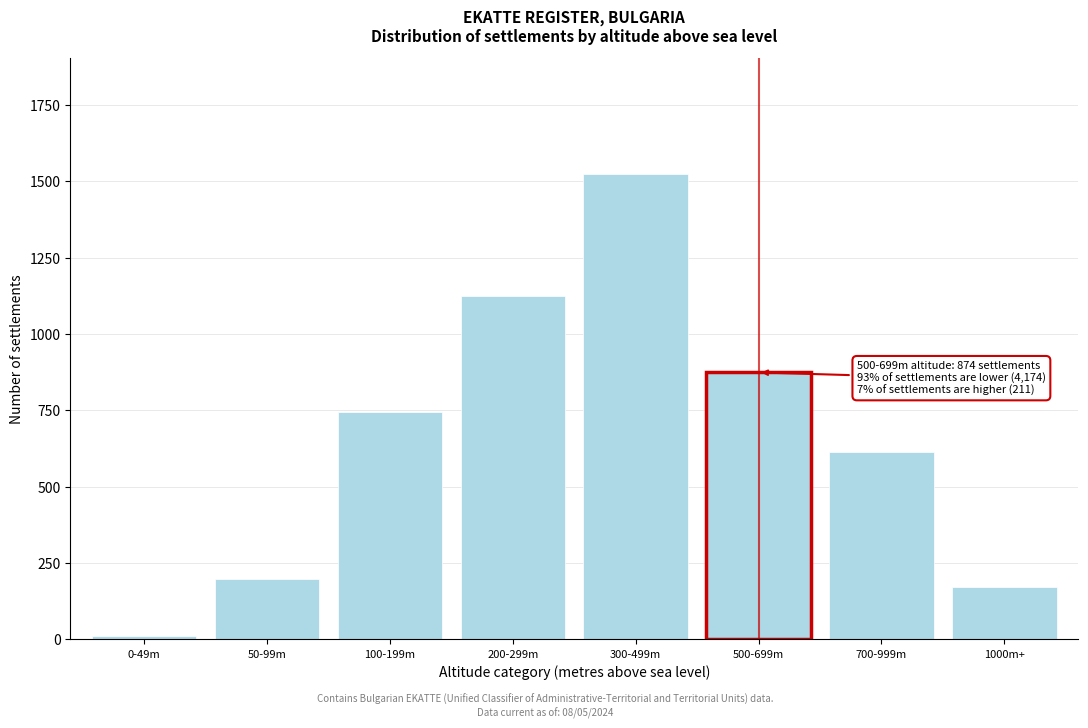

Reading left to right, what are all the values shown in this chart?

12	198	743	1124	1523	874	612	173